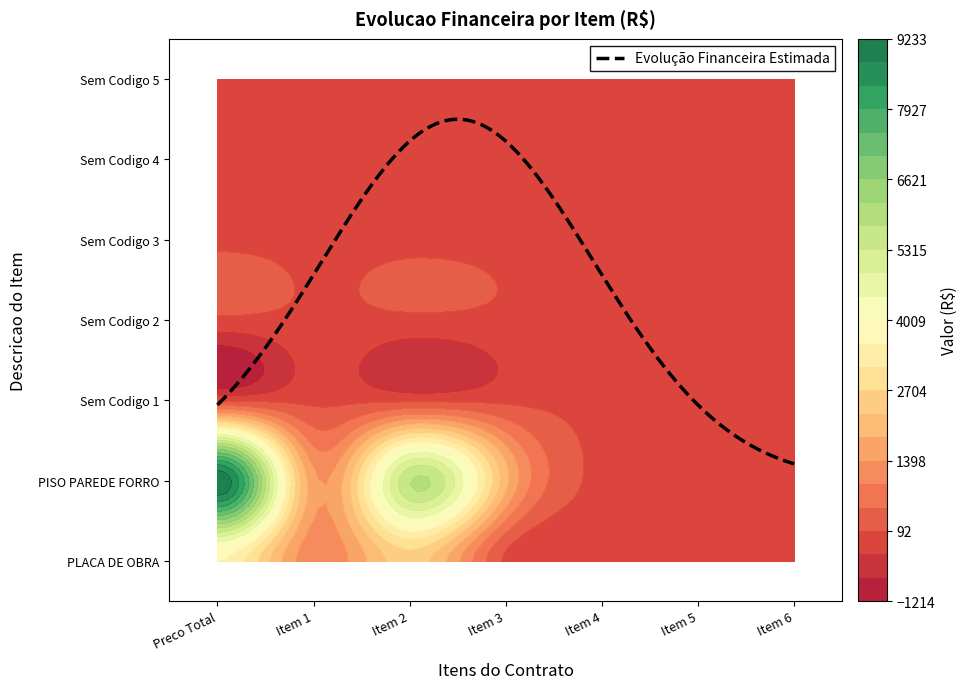

Reading left to right, what are all the values shown in this chart?

PLACA DE OBRA: 3576.3	1081.9	2494.3	0.0	0.0	0.0	0.0
PISO PAREDE FORRO: 9228.6	1528.2	5730.8	1969.6	0.0	0.0	0.0
Sem Codigo 1: 0.0	0.0	0.0	0.0	0.0	0.0	0.0
Sem Codigo 2: 0.0	0.0	0.0	0.0	0.0	0.0	0.0
Sem Codigo 3: 0.0	0.0	0.0	0.0	0.0	0.0	0.0
Sem Codigo 4: 0.0	0.0	0.0	0.0	0.0	0.0	0.0
Sem Codigo 5: 0.0	0.0	0.0	0.0	0.0	0.0	0.0